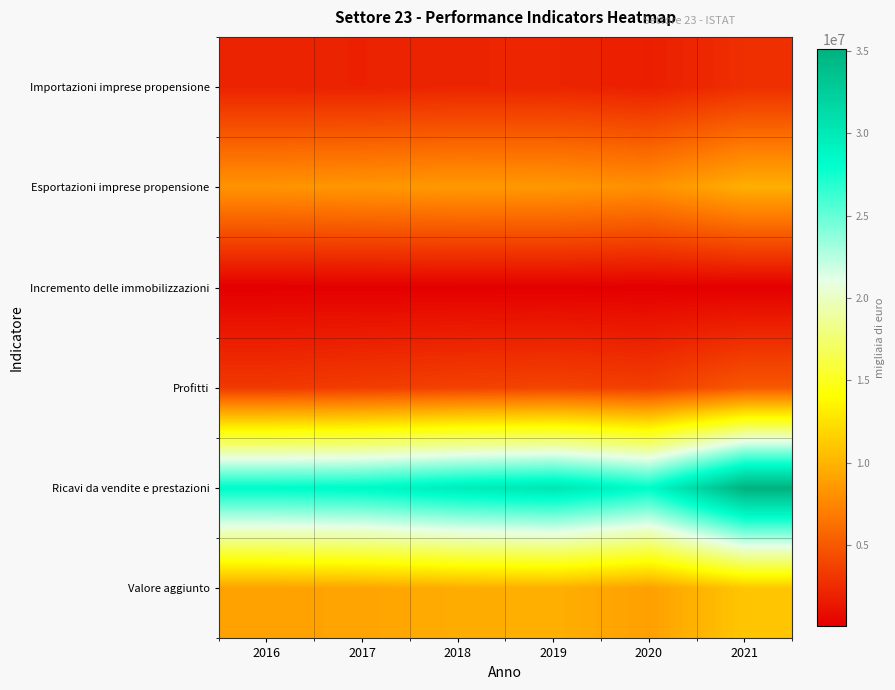

List the series in order of their peak value, lowest first.

Incremento delle immobilizzazioni, Importazioni imprese propensione, Profitti, Esportazioni imprese propensione, Valore aggiunto, Ricavi da vendite e prestazioni